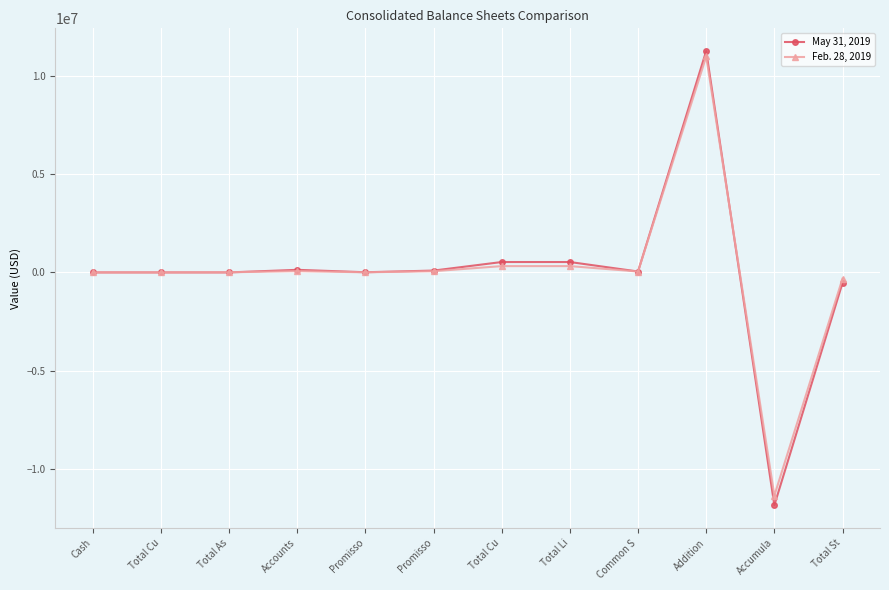

List the series in order of their peak value, highest first.

May 31, 2019, Feb. 28, 2019